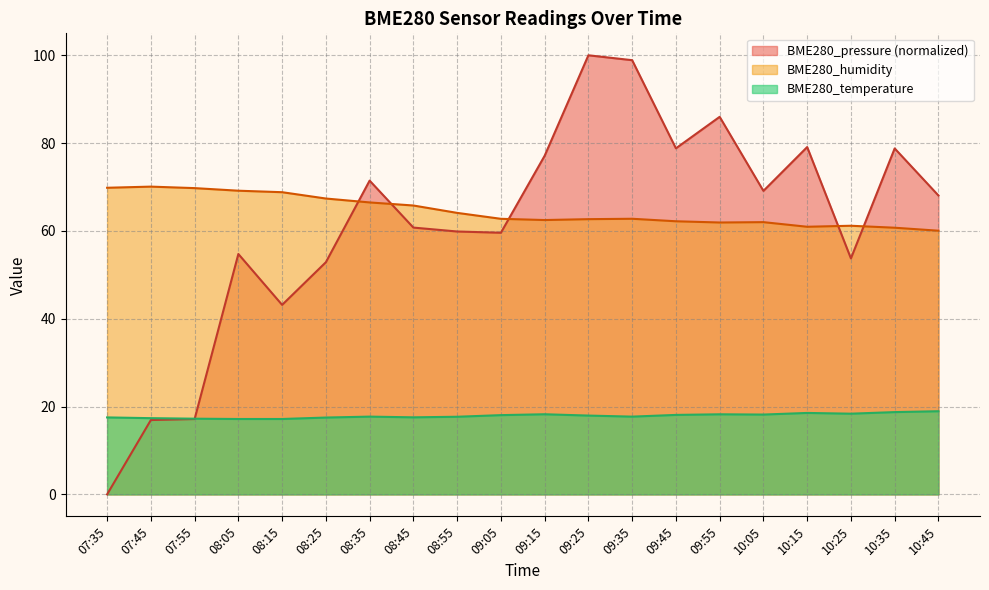

List the labels in order of BME280_humidity value, largest first.

07:45, 07:35, 07:55, 08:05, 08:15, 08:25, 08:35, 08:45, 08:55, 09:35, 09:05, 09:25, 09:15, 09:45, 10:05, 09:55, 10:25, 10:15, 10:35, 10:45